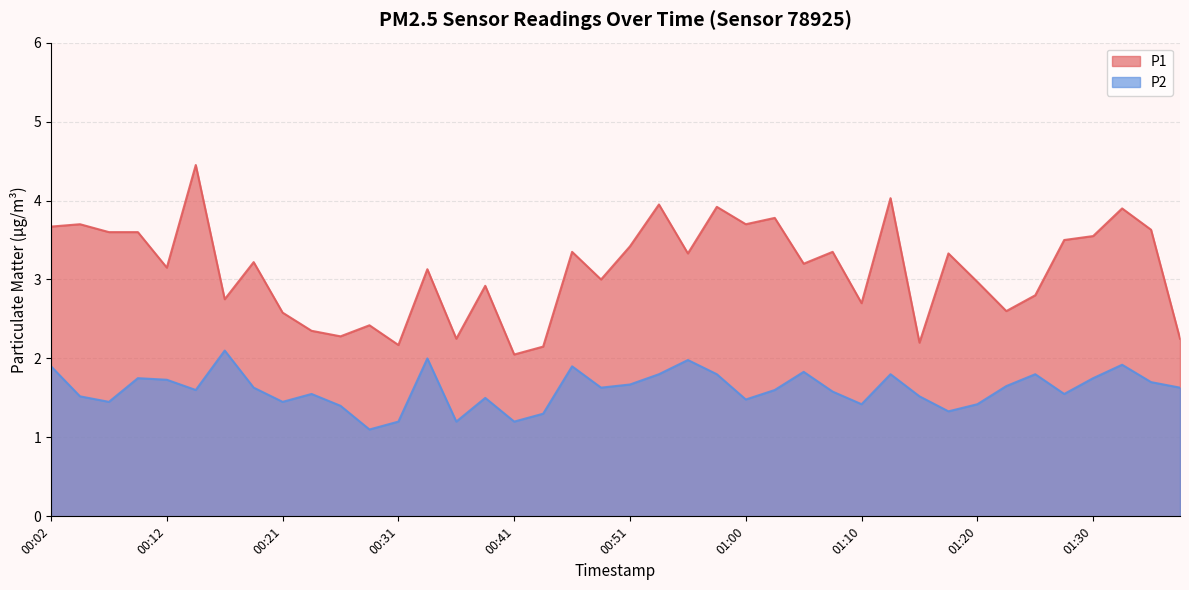

Where is the first local maximum for P1?

00:04